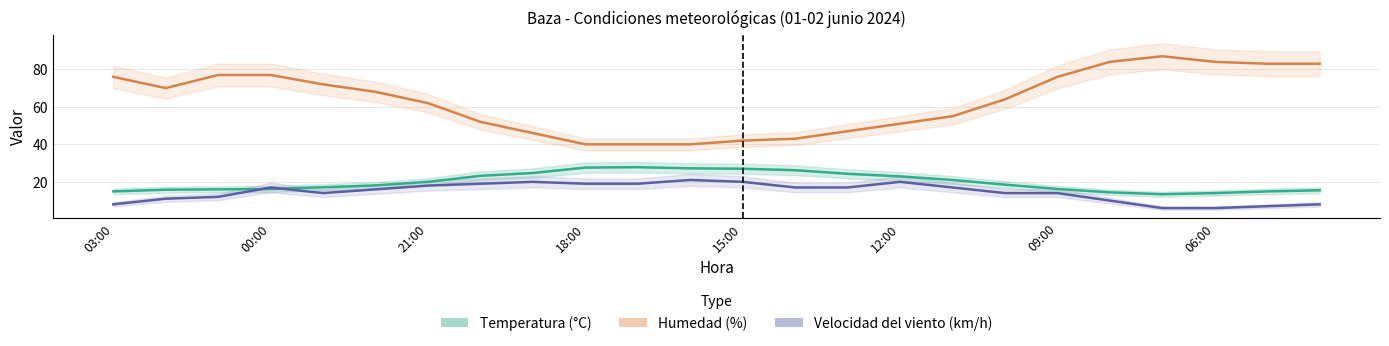

True or false: Velocidad del viento (km/h) has a value of 1.5 at 22.

False